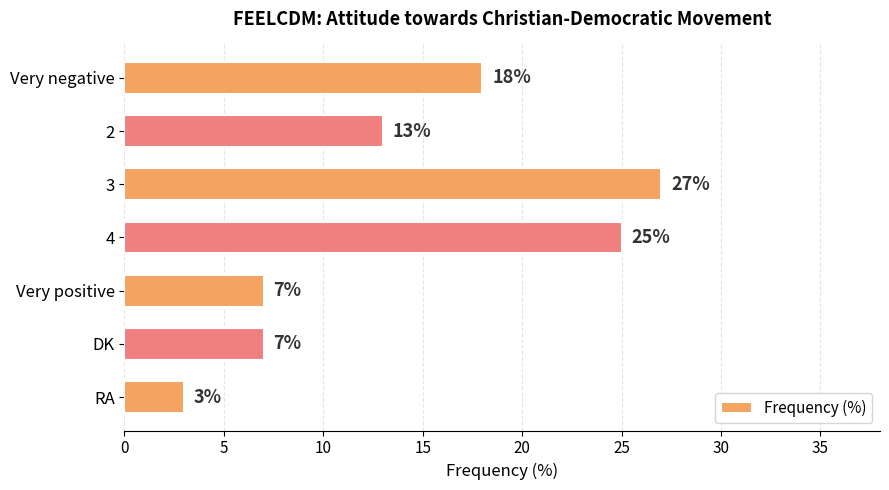

What is the difference between the maximum and minimum values?

24